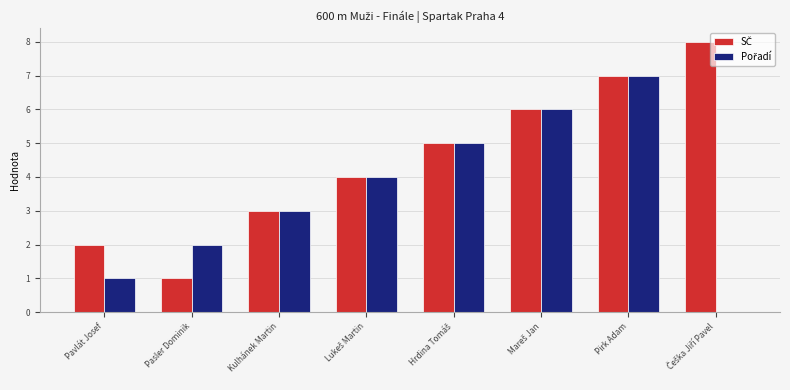

At which category is the sum across all series the highest?

Pirk Adam